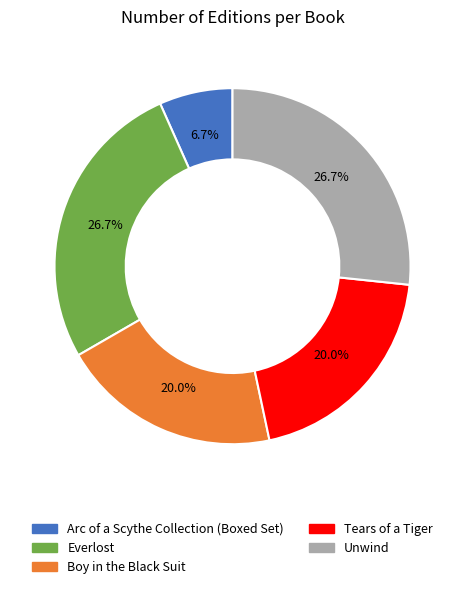

To the nearest percent, what is the difference between the Arc of a Scythe Collection (Boxed Set) and Unwind slice percentages?

20%